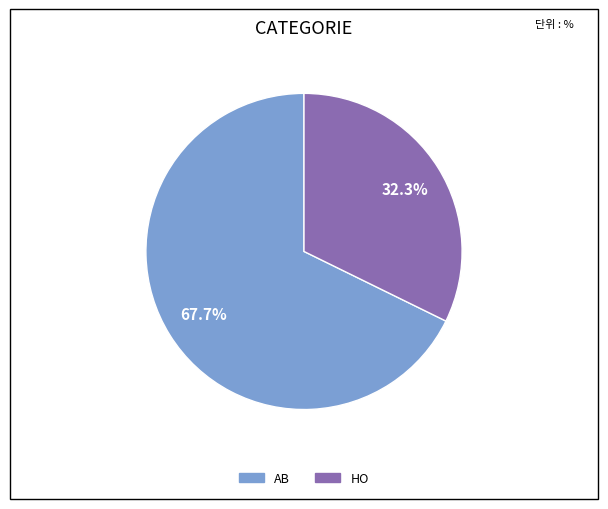

Is it true that AB is 68% of the pie?

True